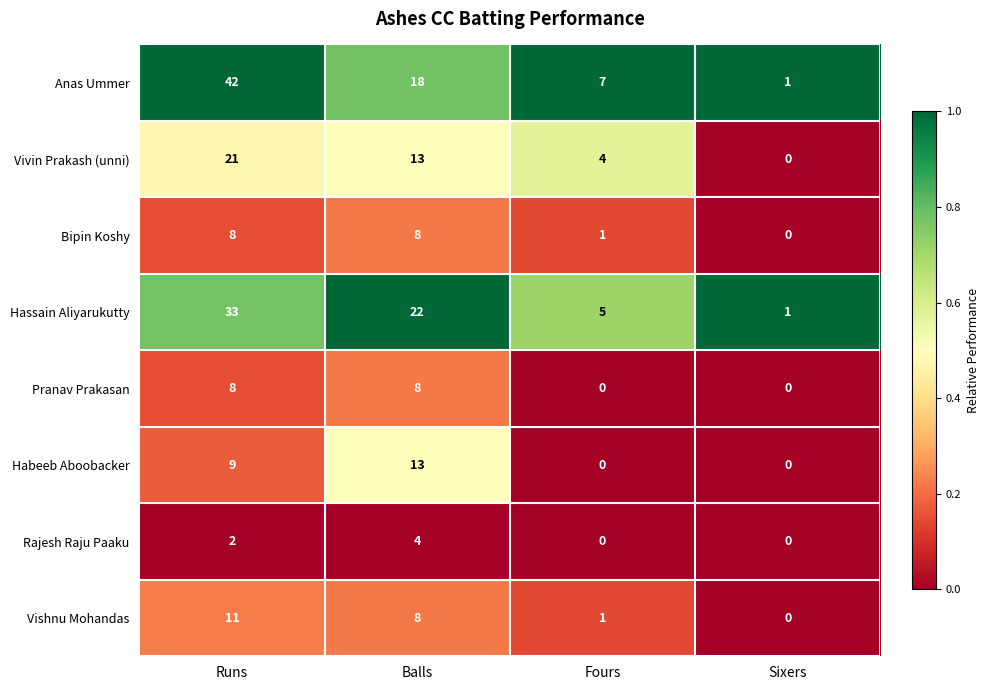

What is the approximate value of Hassain Aliyarukutty at Runs, to the nearest 5?

35